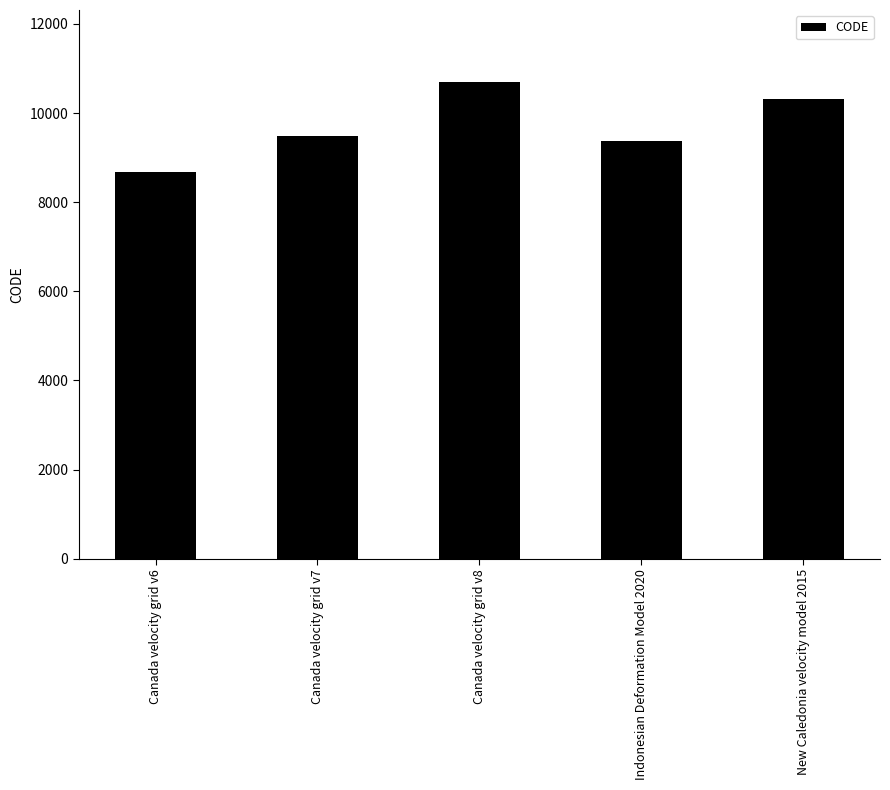

Which label corresponds to the largest value in the chart?

Canada velocity grid v8